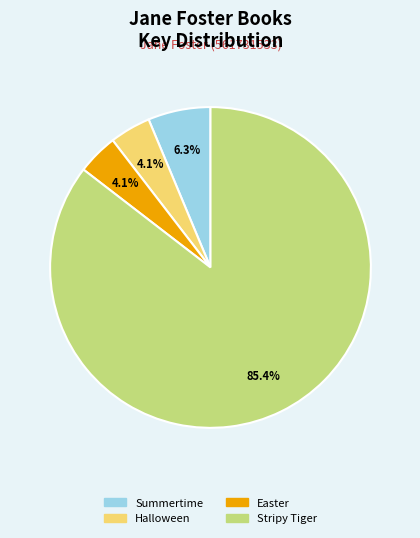

How many segments does this pie chart have?

4